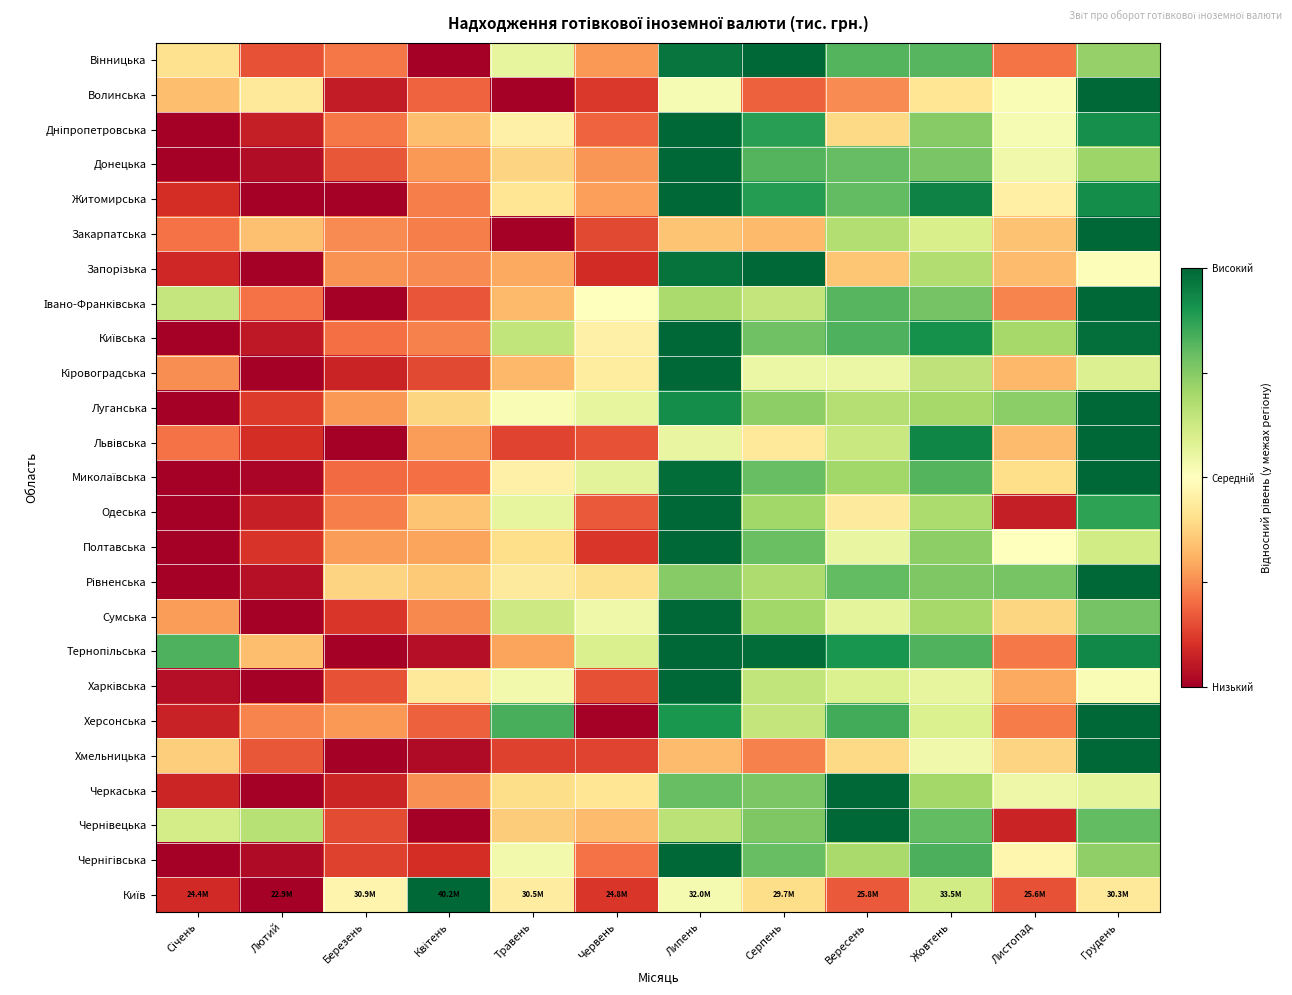

How many series are shown in this chart?

25